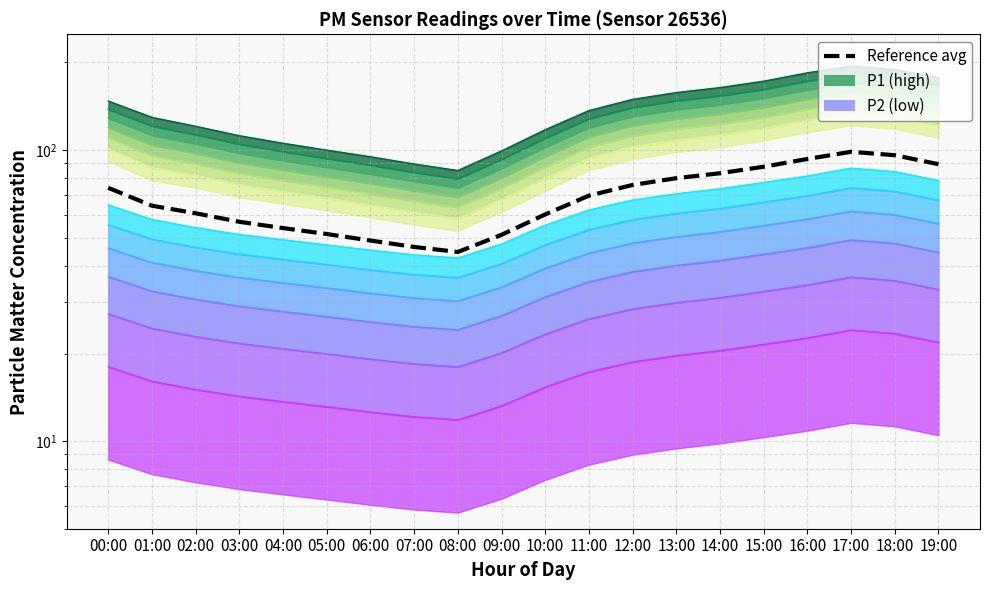

Reading left to right, extract all data points from this chart.

74.2	64.4	60.7	56.7	54.0	51.5	48.9	46.5	44.7	51.2	60.1	69.7	75.9	80.1	83.3	87.7	93.2	98.7	96.0	89.4